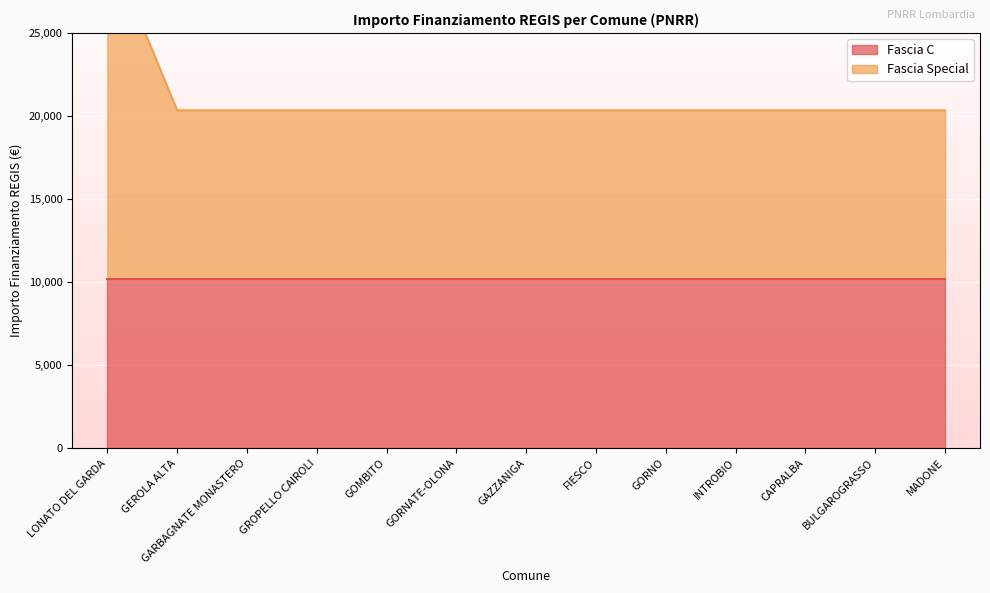

Which label corresponds to the smallest value in the chart?

GEROLA ALTA